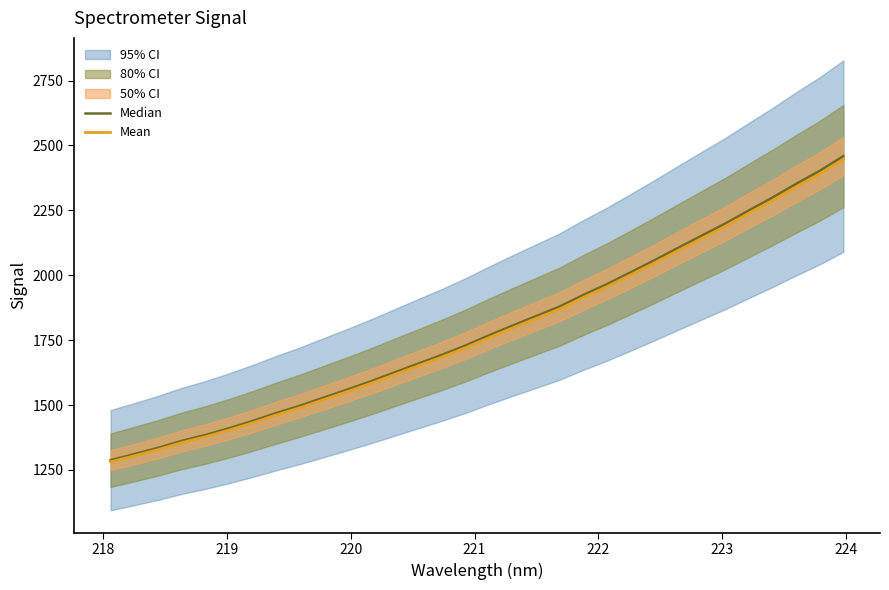

Does the chart display data point markers on the line(s)?

No